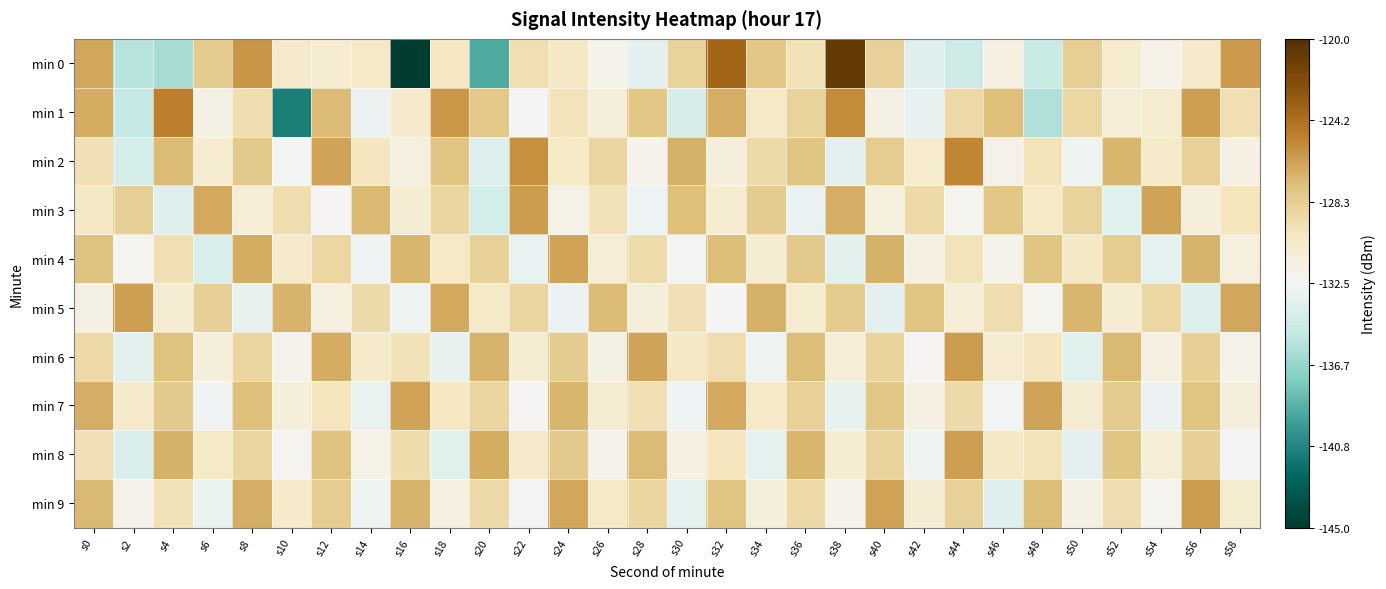

What is the spread (max minus min) of values at s48?

9.4